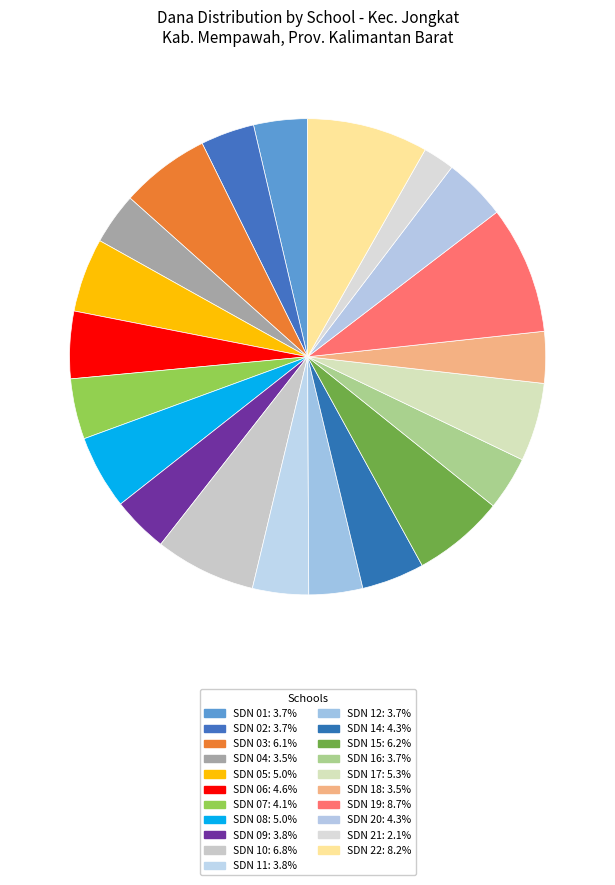

How many segments does this pie chart have?

21